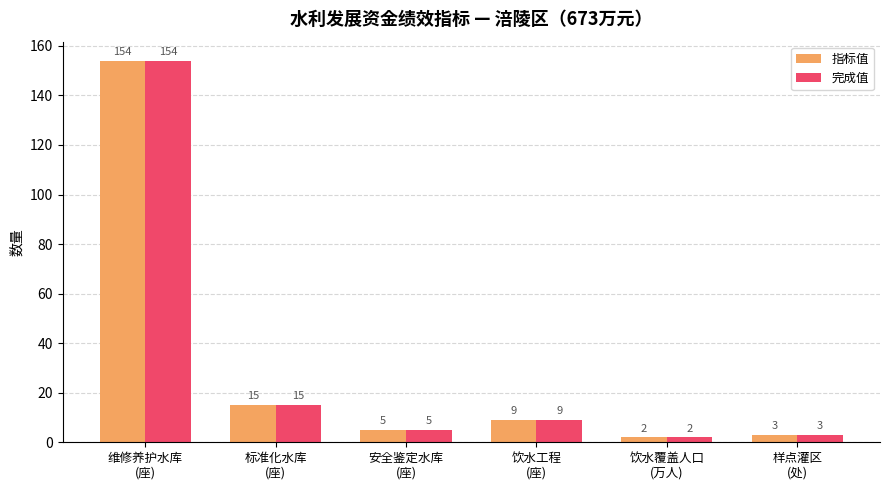

What is the maximum value for 完成值?

154